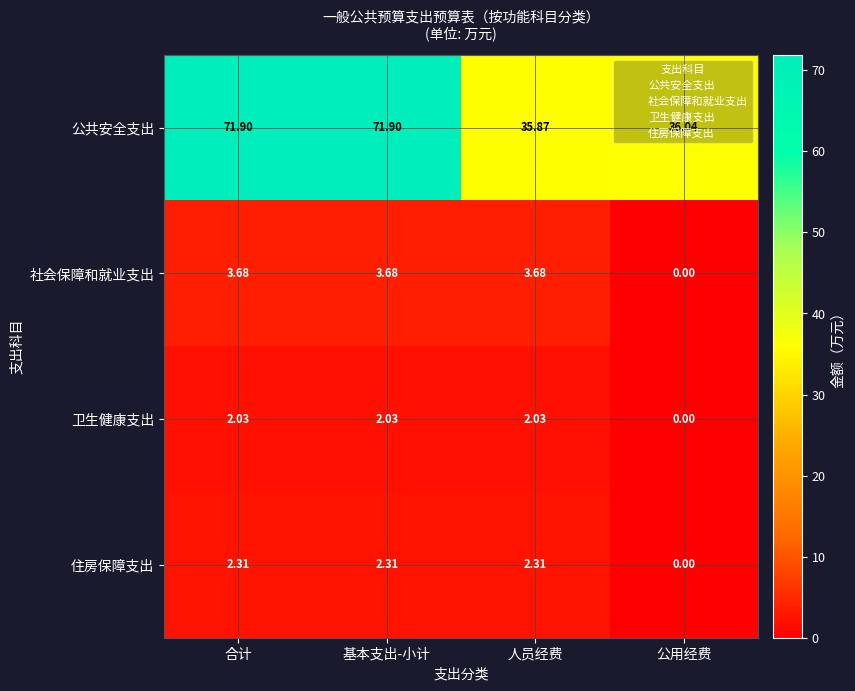

Is the value of 住房保障支出 at 合计 greater than the value of 公共安全支出 at 基本支出-小计?

No